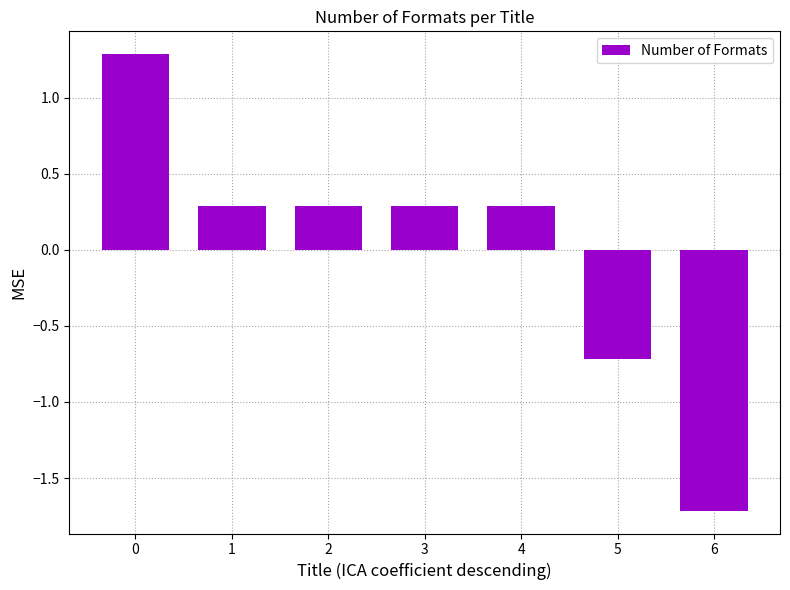

Are the bars grouped side by side (vs. stacked)?

No